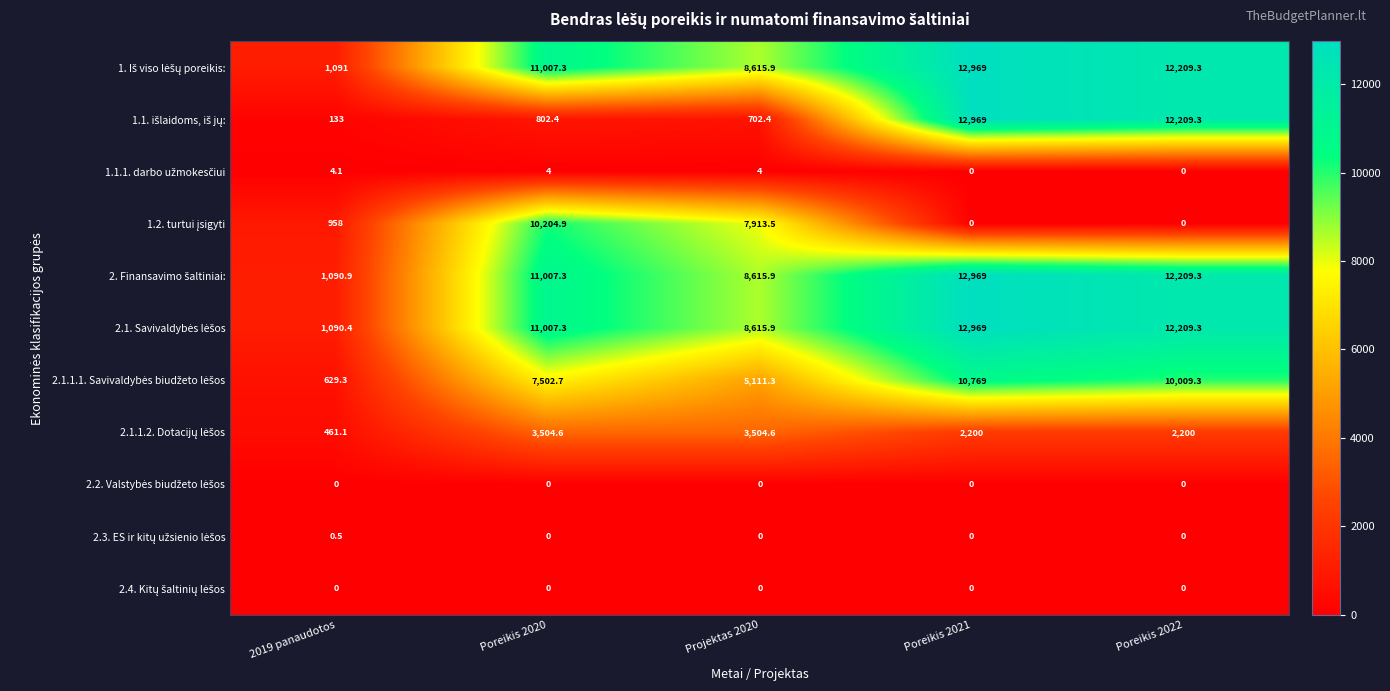

At which category is the sum across all series the highest?

Poreikis 2021